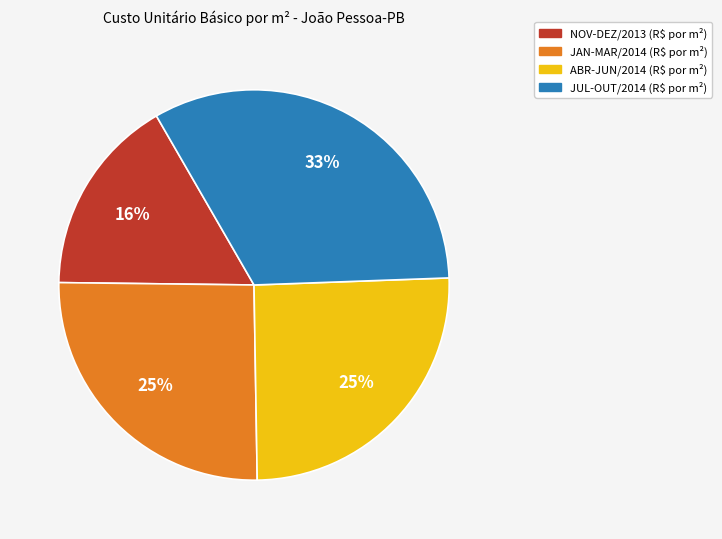

To the nearest percent, what is the average slice percentage?

25%